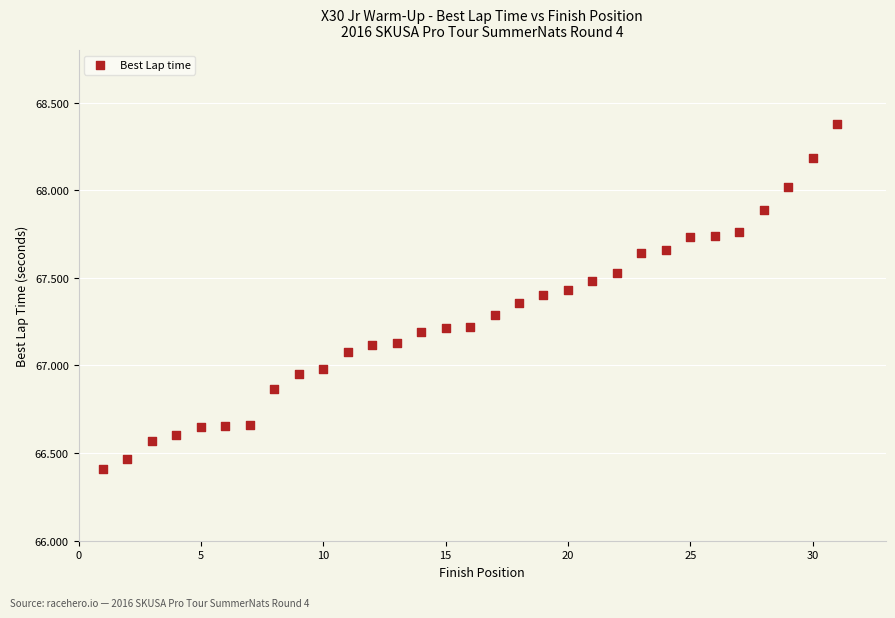

What is the range of Y values (max minus min)?

2.0